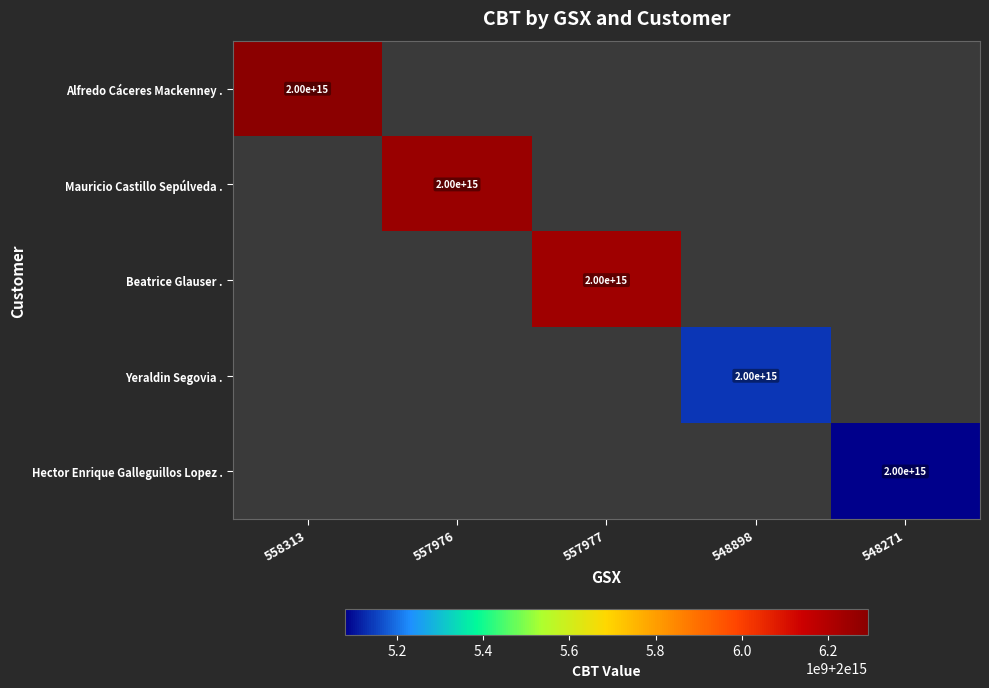

The Yeraldin Segovia . series shows 3182132640507886 at 548898. True or false?

False